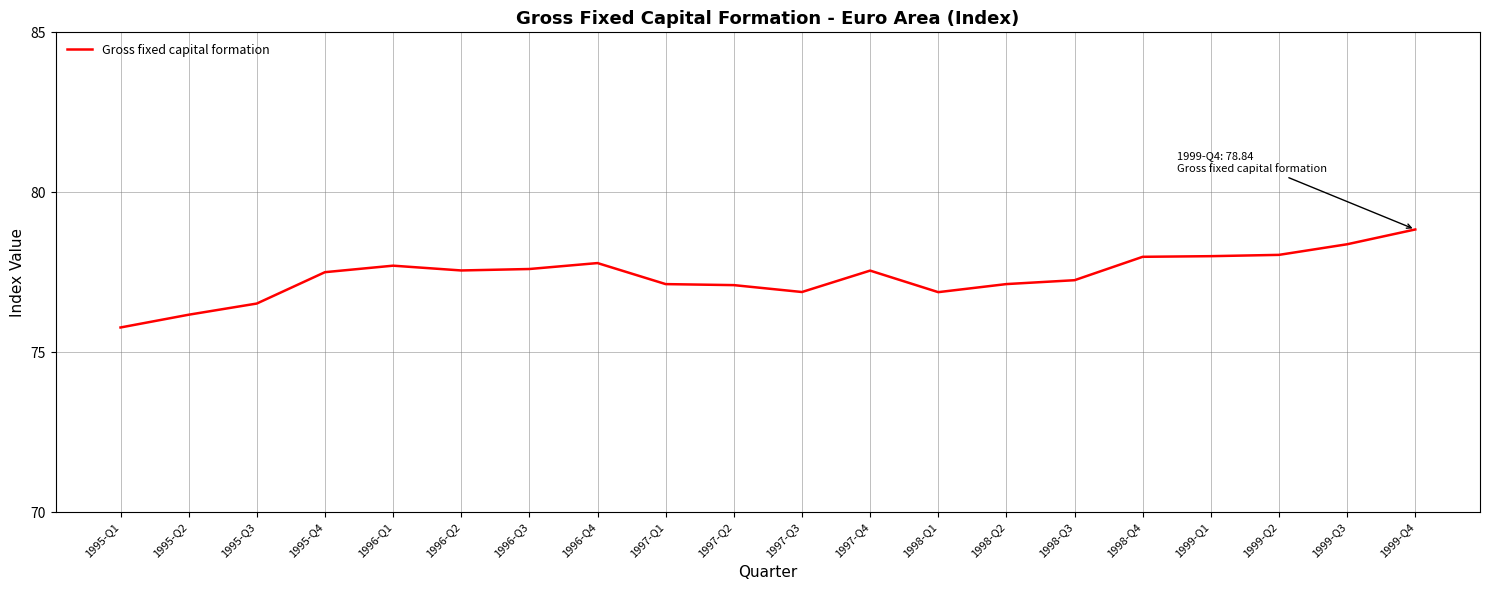

True or false: the data shows 76.9 at 1998-Q1.

True